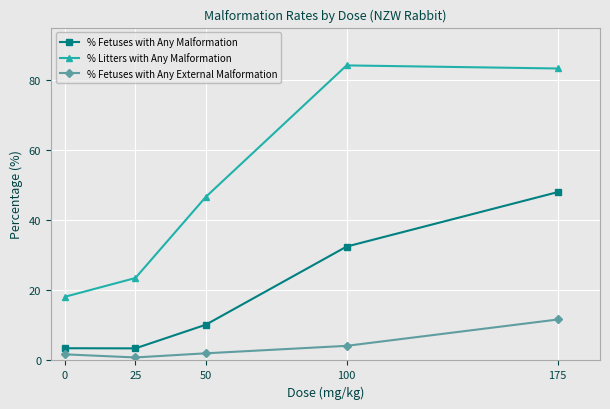

At how many categories does at least one series exceed 67?

2